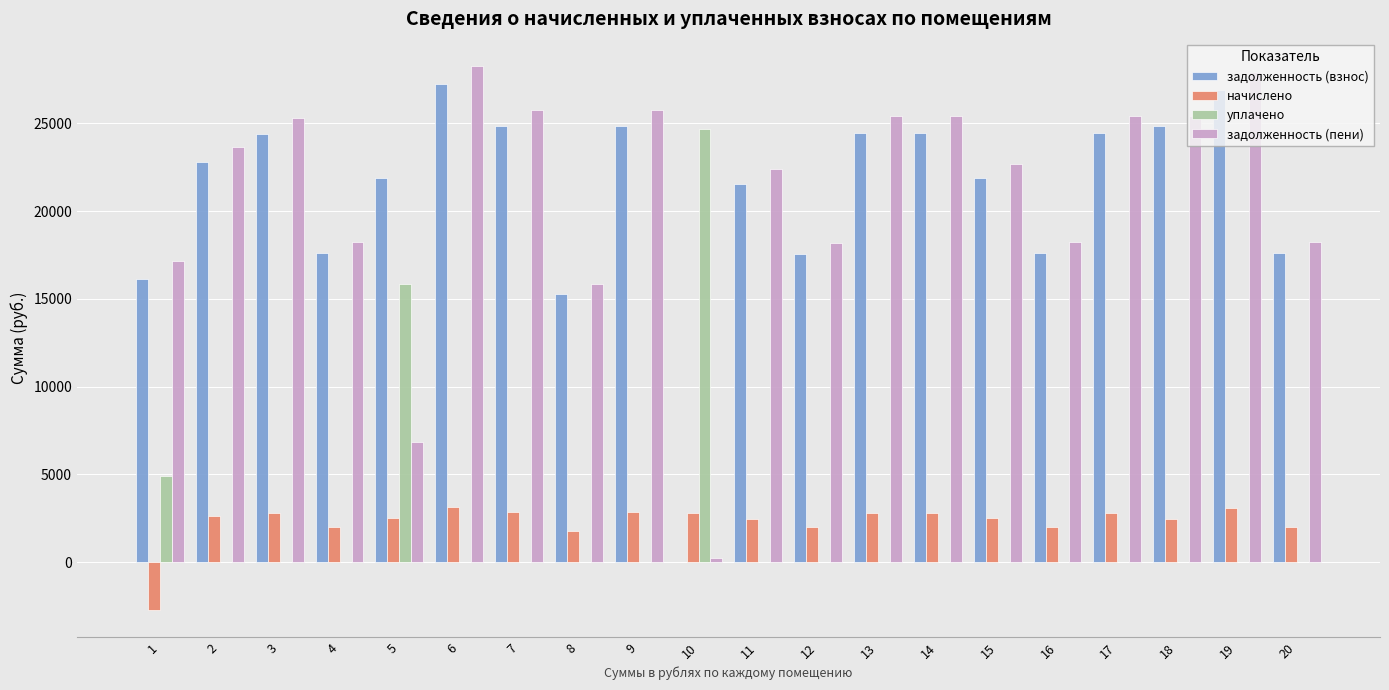

The value of уплачено at 15 is 0.0. True or false?

True